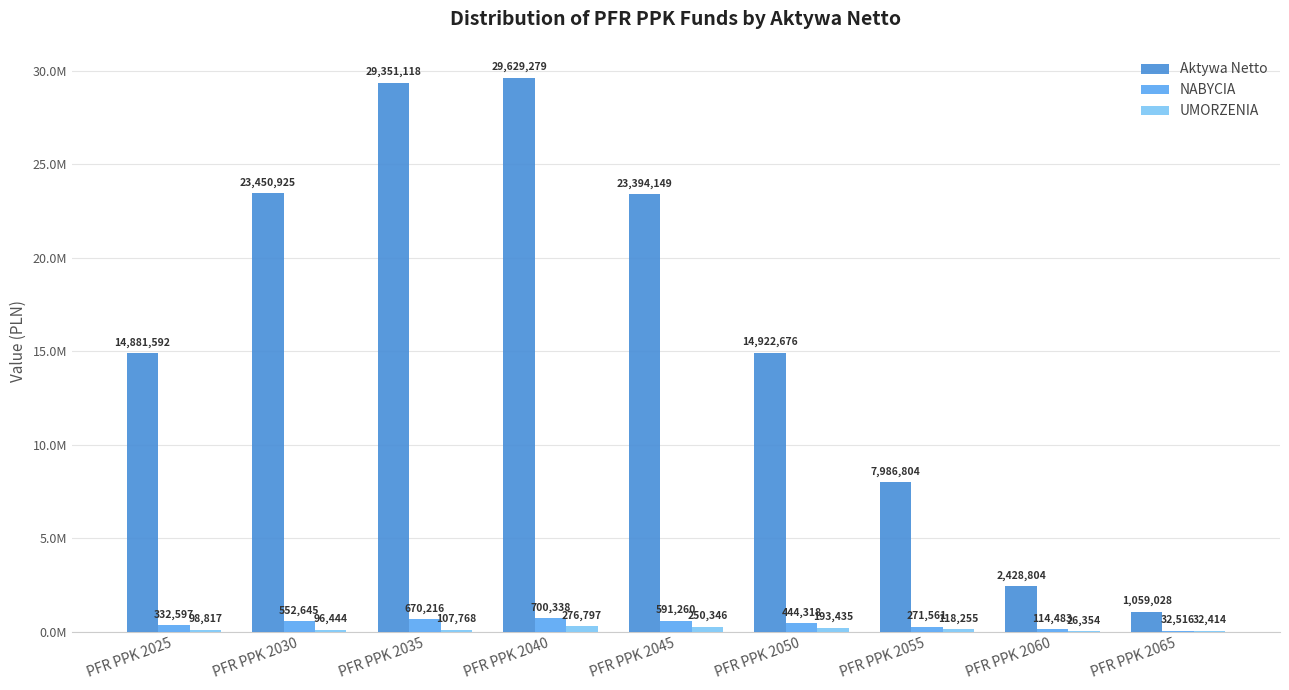

Are the bars grouped side by side (vs. stacked)?

Yes